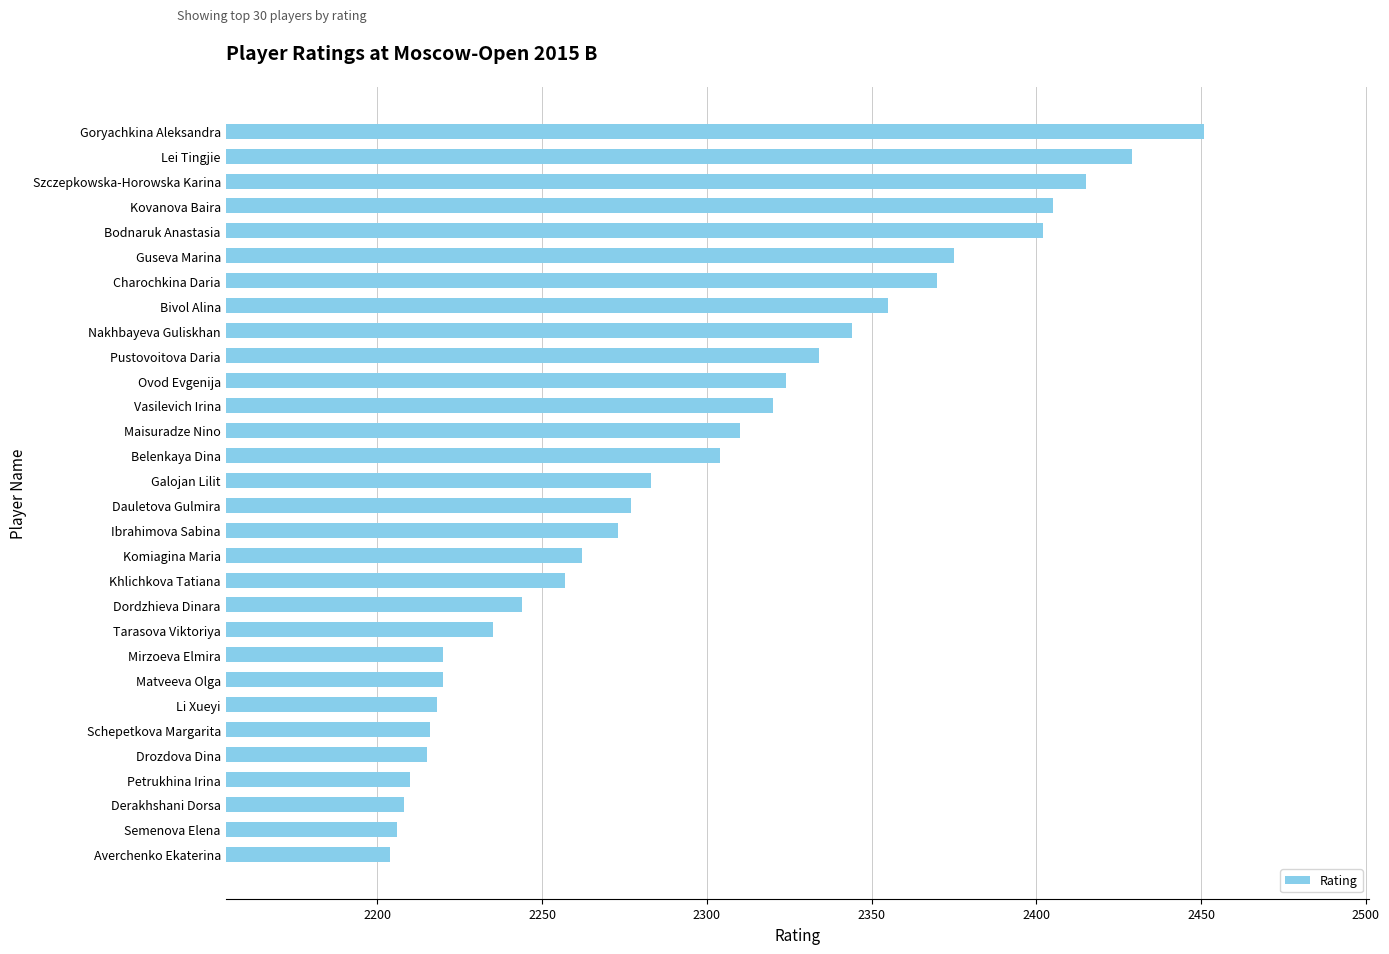

What is the greatest value displayed?

2451